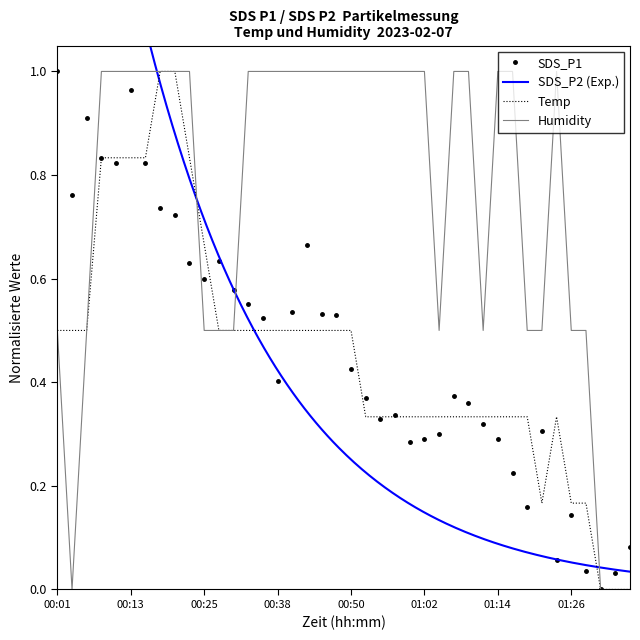

Which series has the largest total across all categories?

Humidity